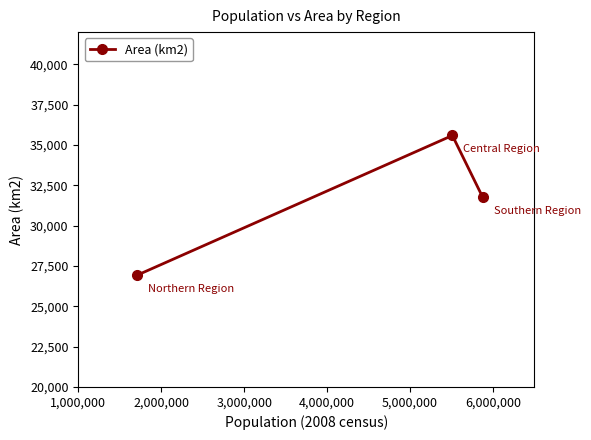

What is the smallest value displayed?

26931